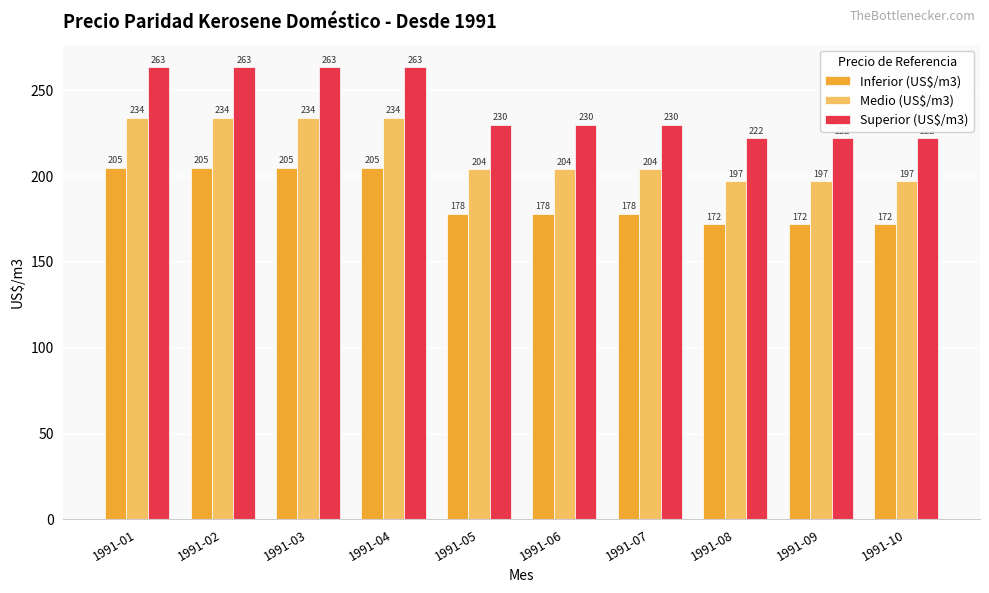

What is the difference between the maximum and minimum values in the Inferior (US$/m3) series?

32.9